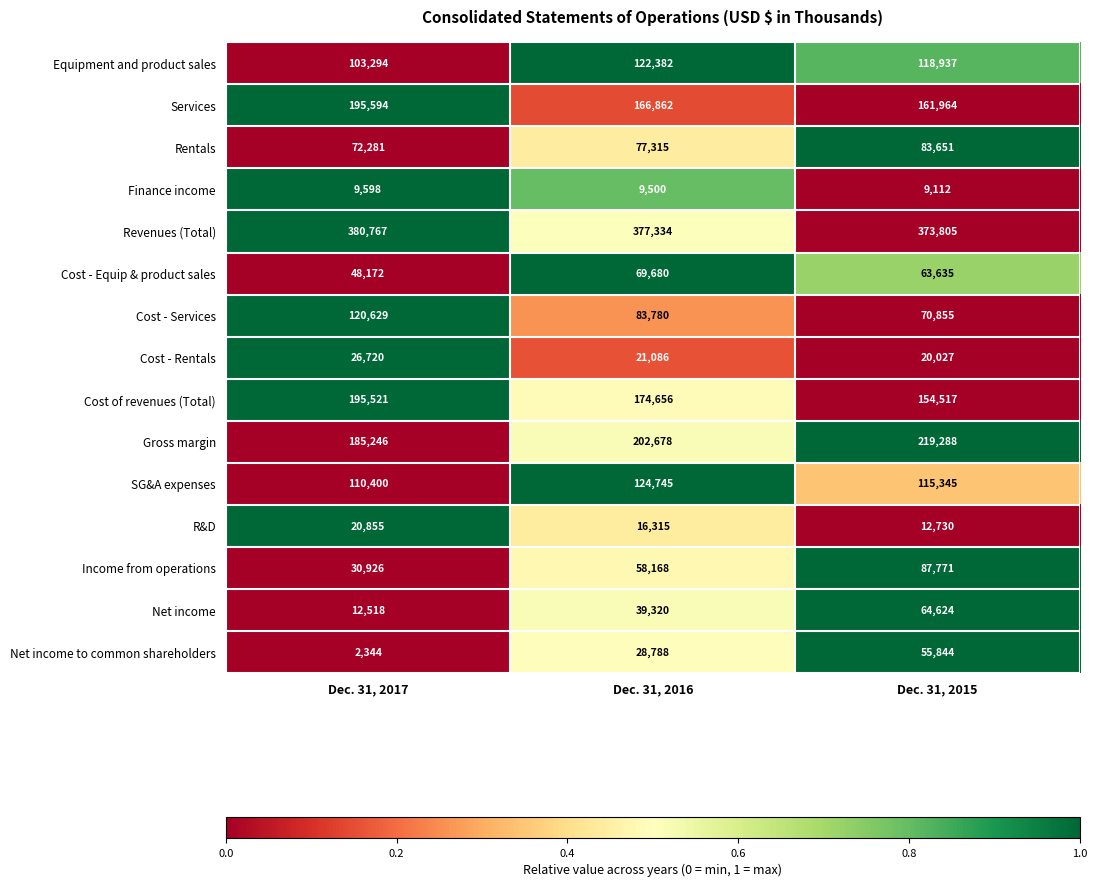

Where does the Cost - Equip & product sales series first go above 63635?

Dec. 31, 2016